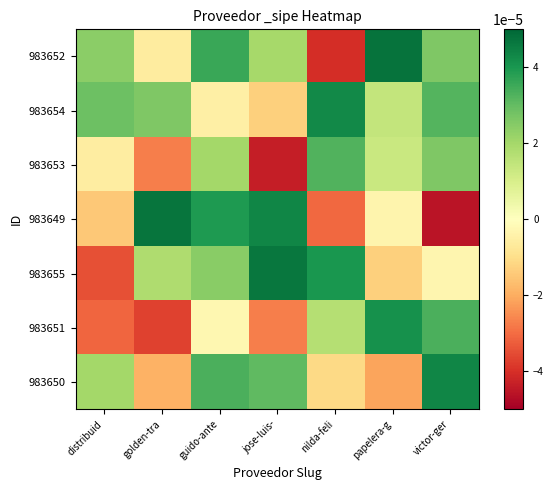

Between golden-tra and victor-ger, which series saw the biggest shift?

983649